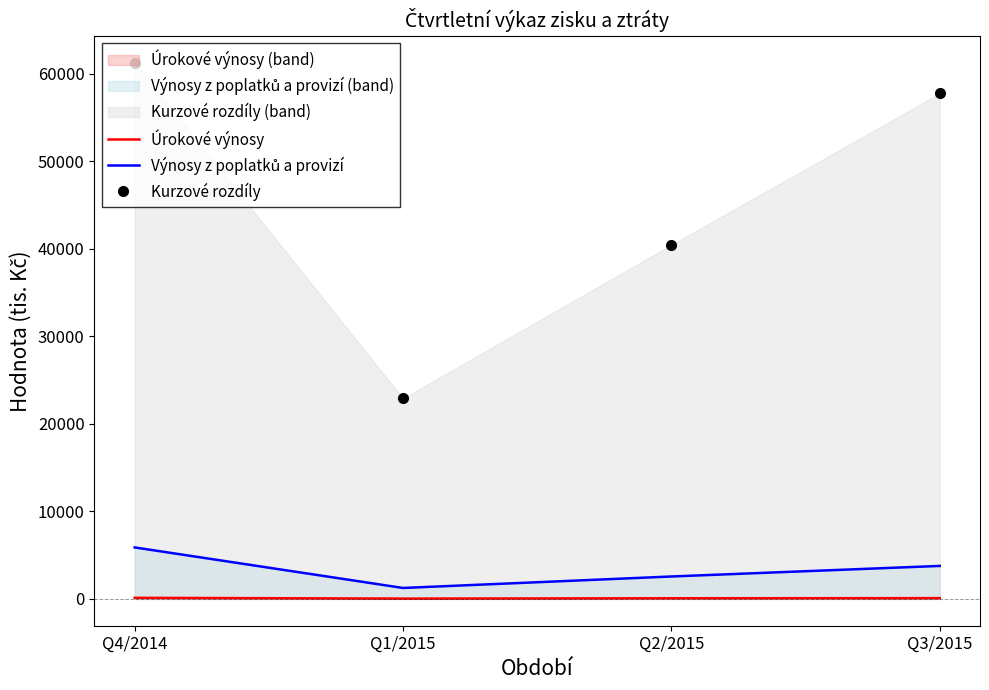

What is the total value across all series at Q4/2014?

67279.0